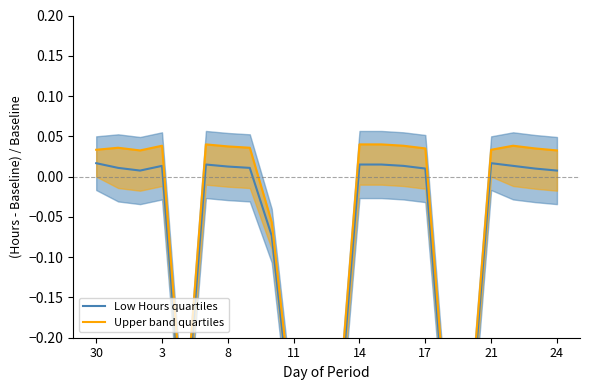

What is the sum of all Low Hours quartiles values?

-1.8